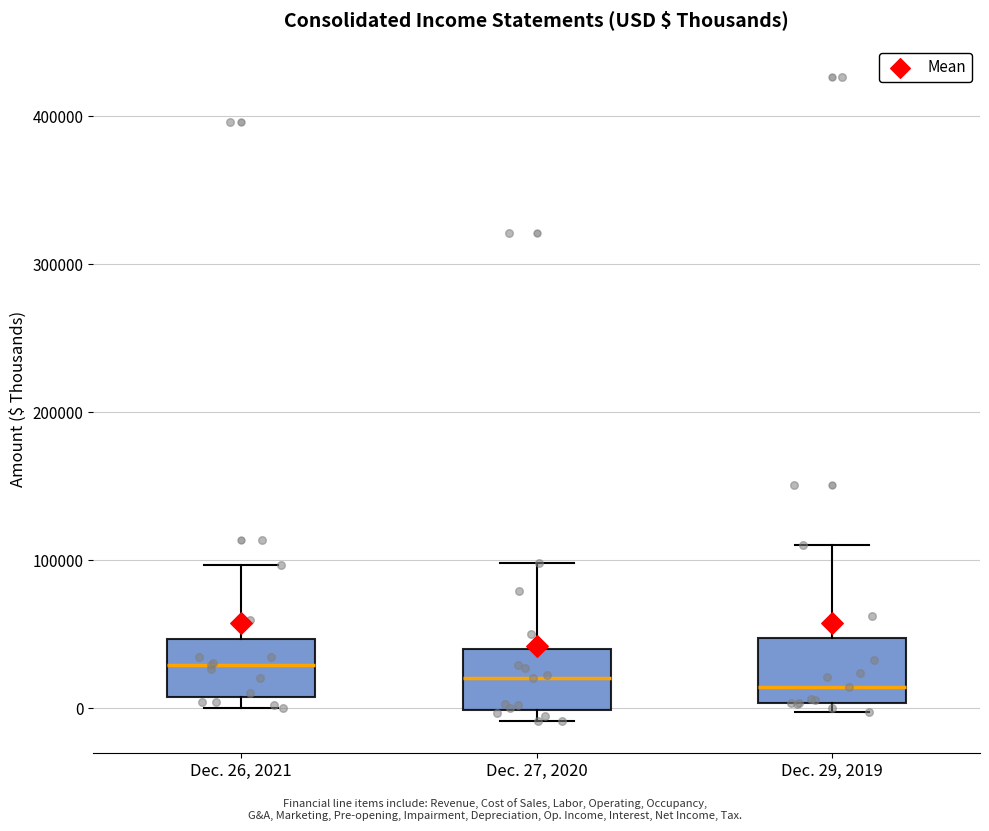

Reading left to right, read every box against the y-axis: the position of its median line, the range the box covers, and the ends of its whiskers. The values are not printed on the chart, so give them approximately, as read against the axis.

Dec. 26, 2021: median 30000, box 10000 to 50000, whiskers 0 to 100000
Dec. 27, 2020: median 20000, box 0 to 40000, whiskers -10000 to 100000
Dec. 29, 2019: median 10000, box 0 to 50000, whiskers 0 (just below the box's lower edge) to 110000